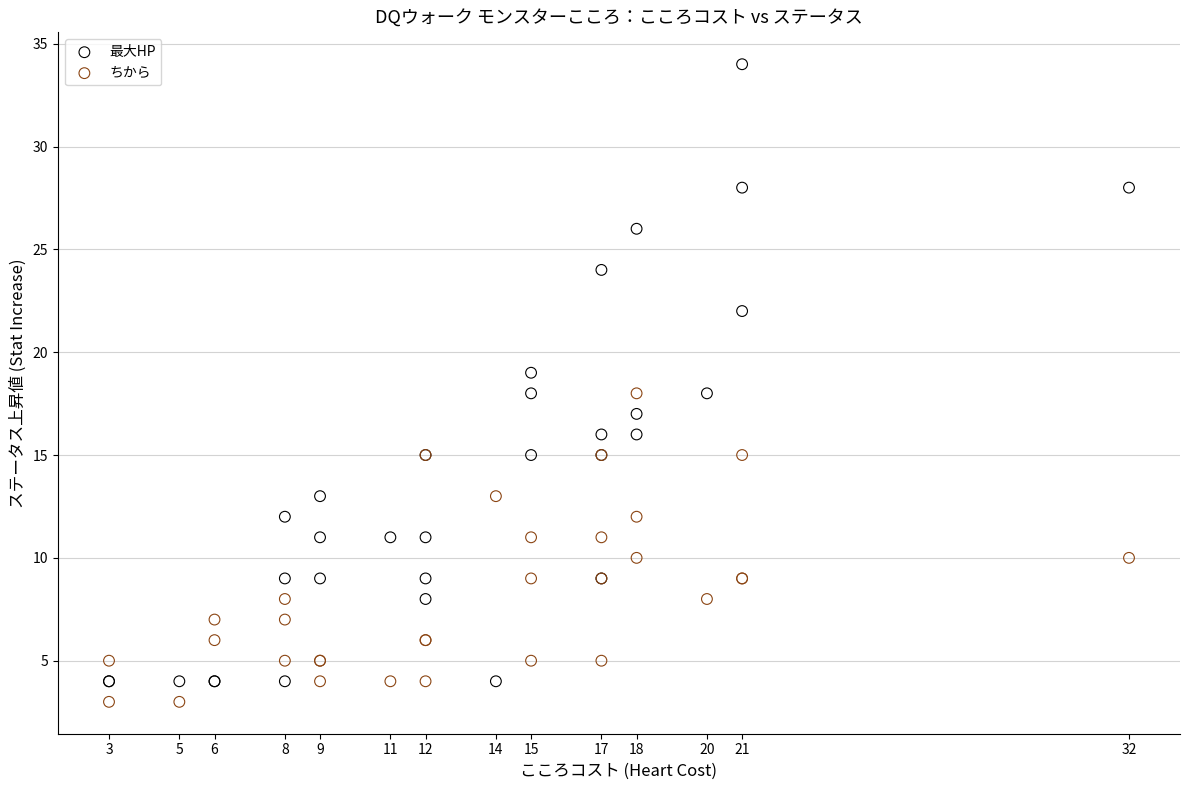

What are all the series names shown in the legend?

最大HP, ちから